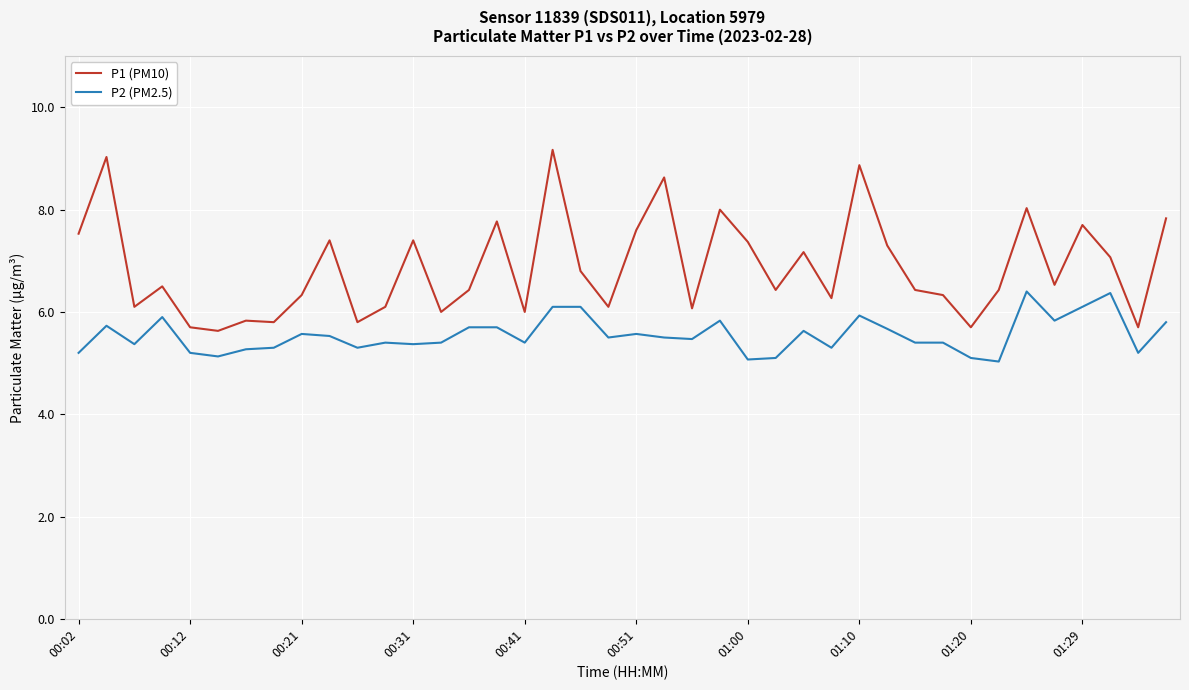

What is the highest value of the P1 (PM10) series?

9.2